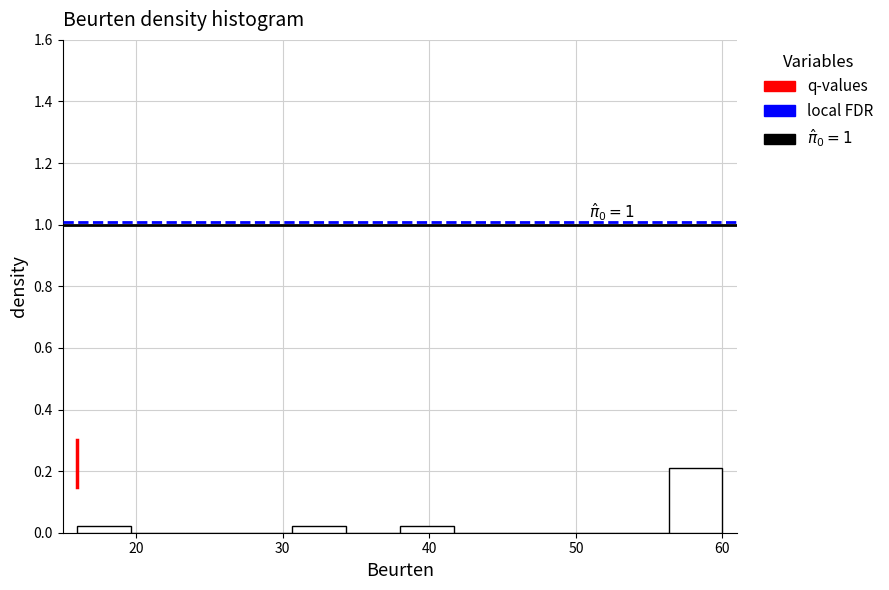

Around what value on the x-axis is the tallest bar? Give the approximate position of its centre, as read against the axis.

58